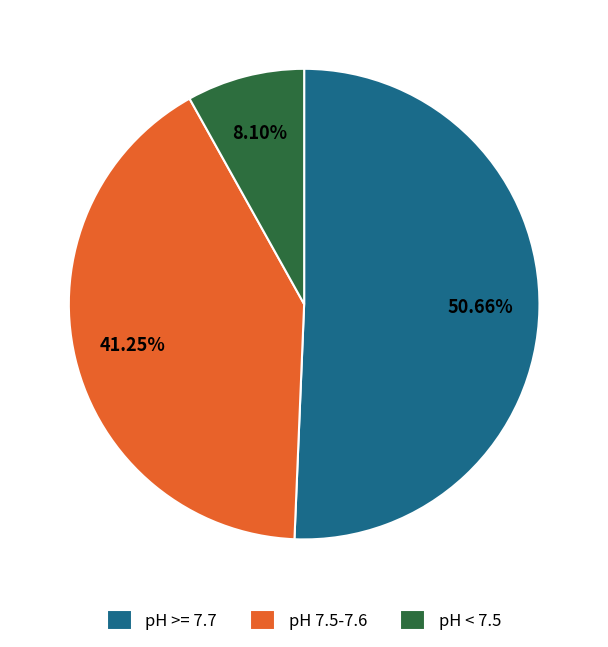

Approximately how many times larger is the value at pH >= 7.7 compared to pH < 7.5?

6.3